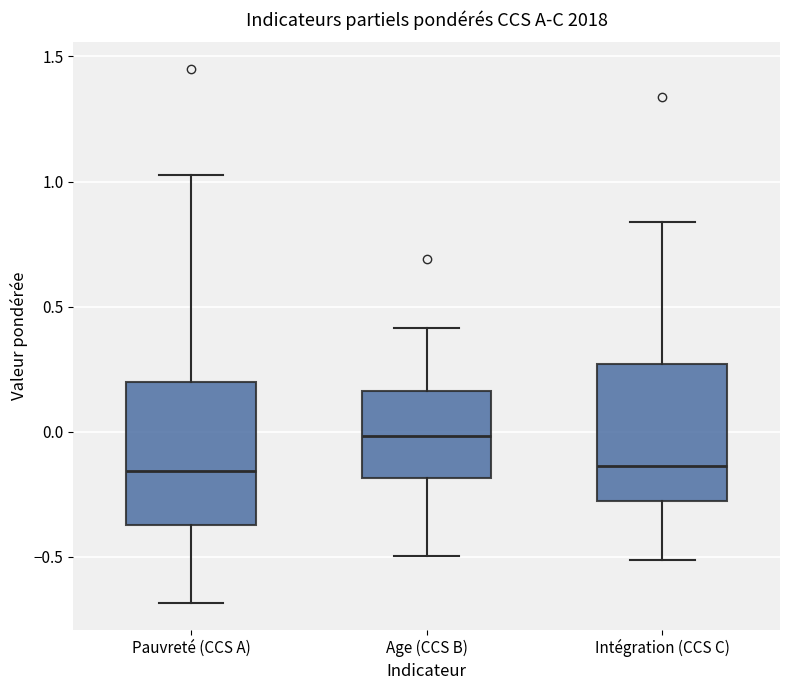

Where is the upper edge of the box for Intégration (CCS C) on the y-axis? The values are not printed on the chart, so give them approximately, as read against the axis.

0.25